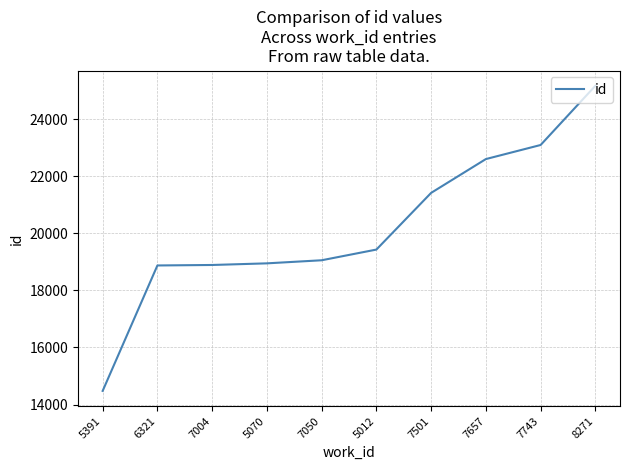

Is it true that the value at 5012 is 28316?

False